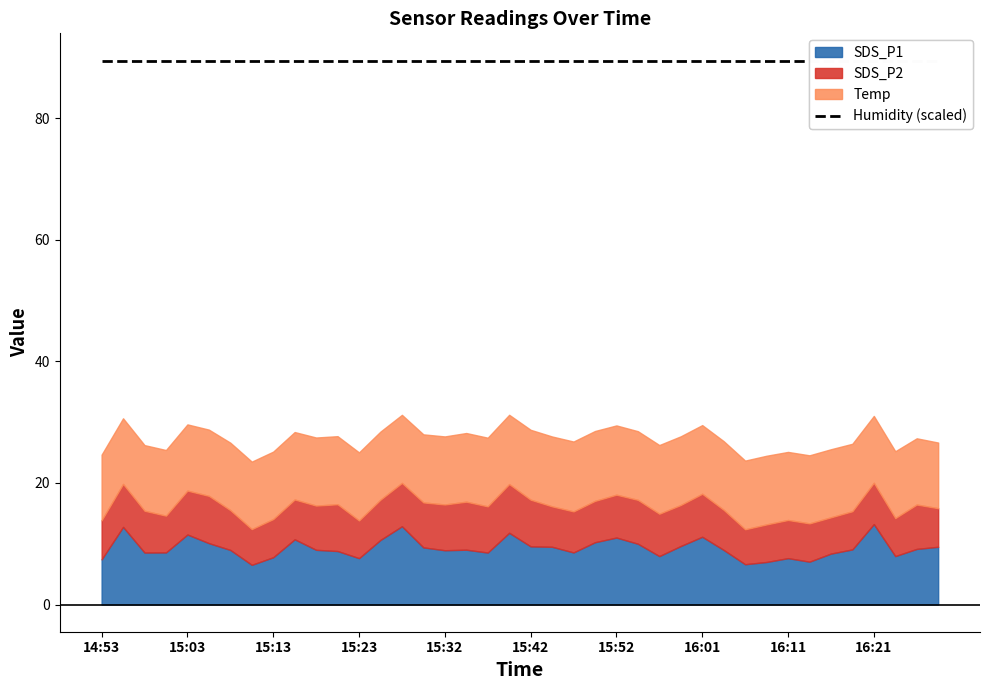

What is the difference between the maximum and minimum values in the SDS_P2 series?

2.3